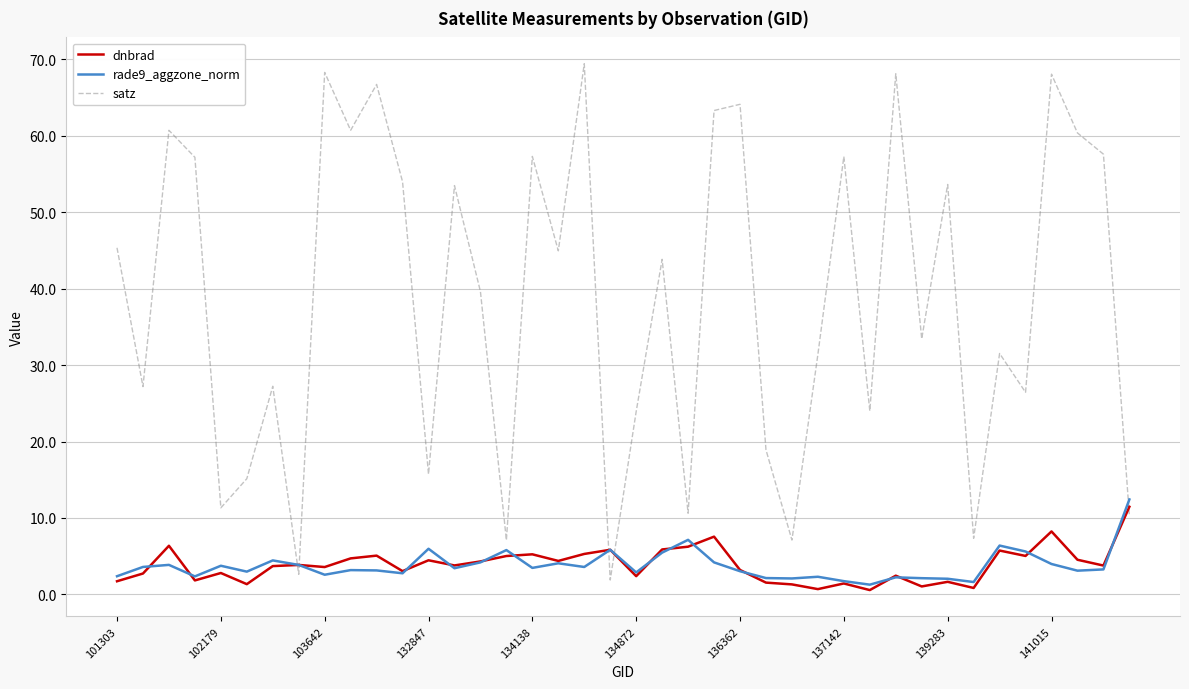

Which series has the largest range (max minus min)?

satz